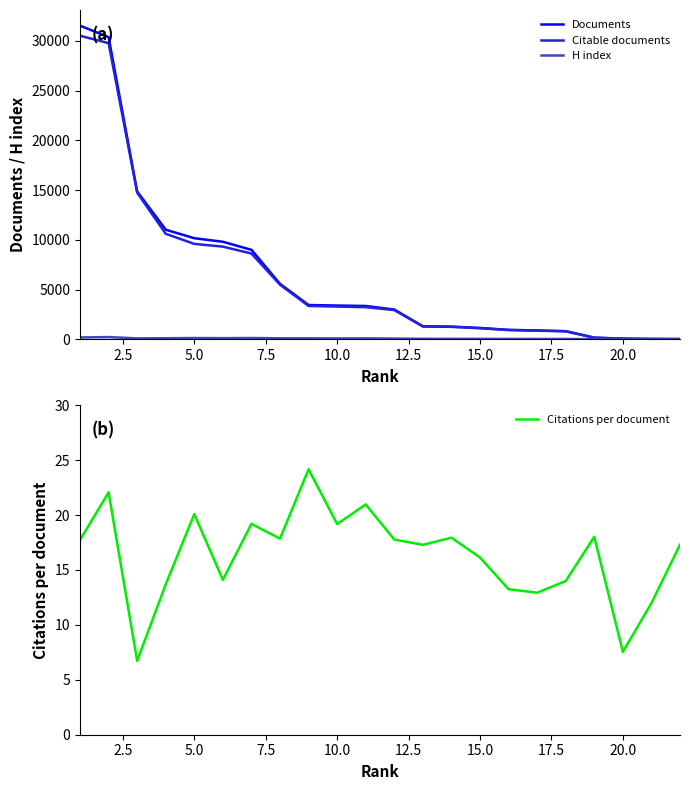

What is the difference between the second highest and second lowest values in the Documents series?

30306